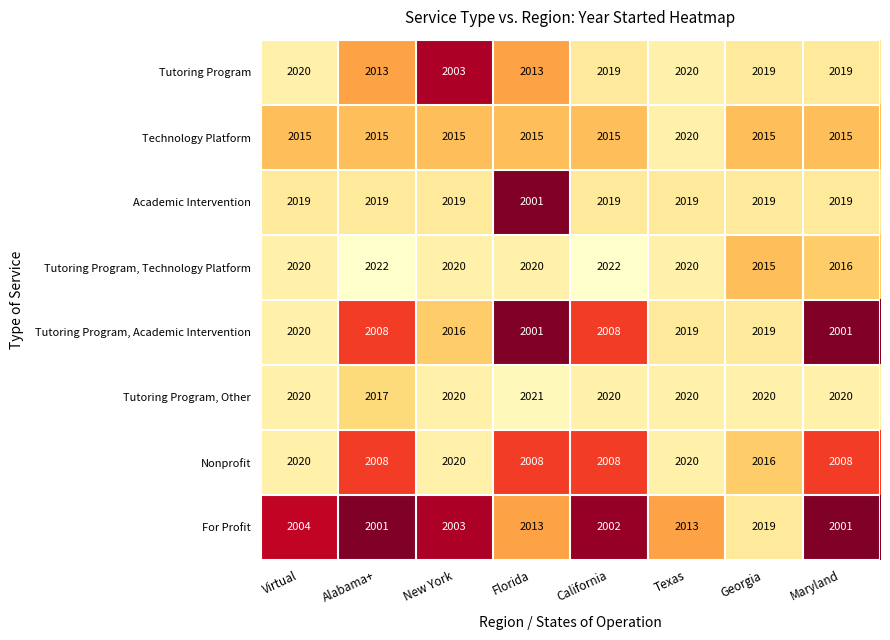

What is the approximate value of Nonprofit at New York?

2020